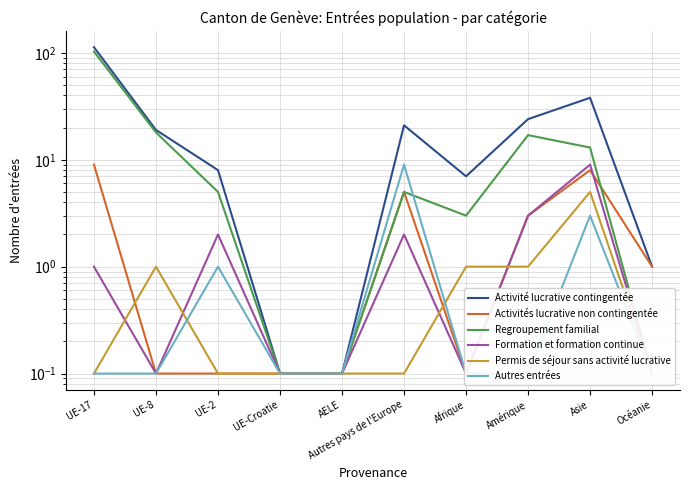

Which label corresponds to the largest value in the chart?

UE-17